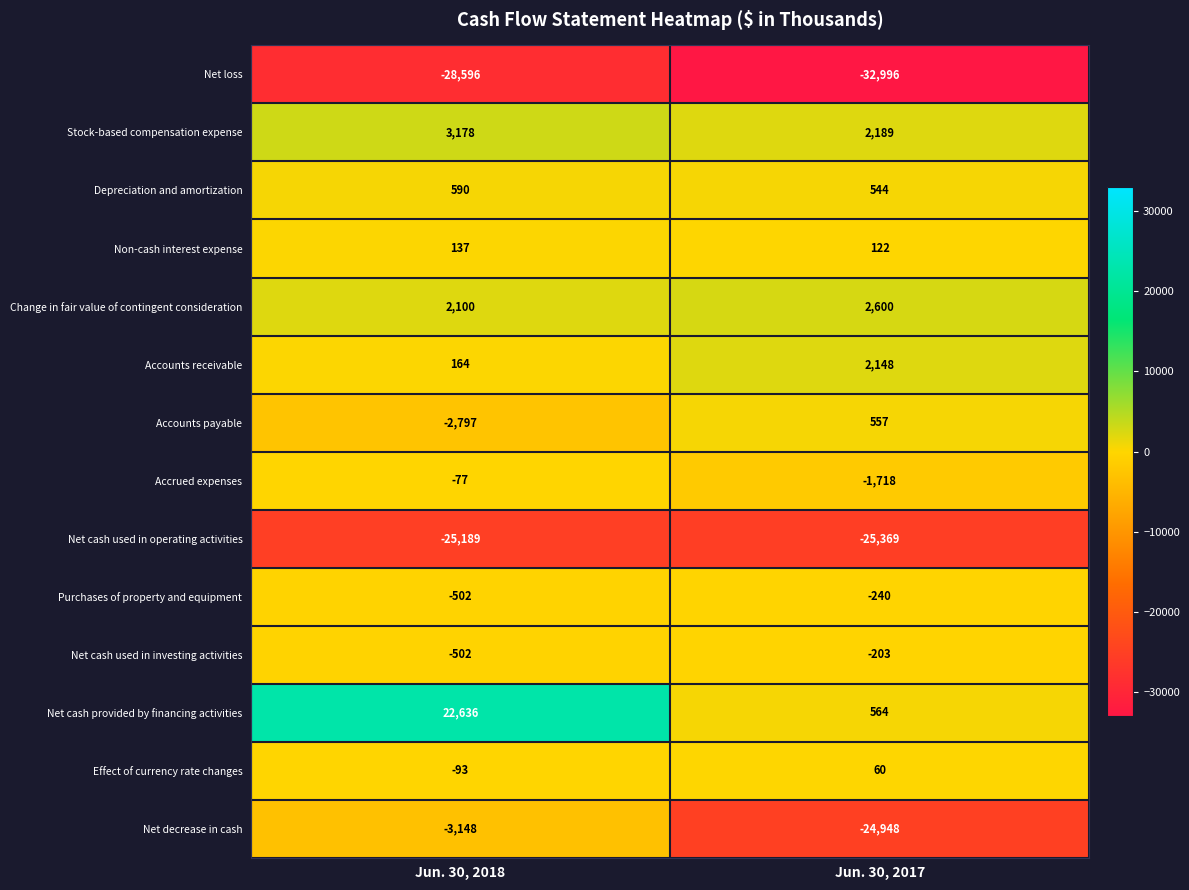

Rank the series at Jun. 30, 2017 from highest to lowest value.

Change in fair value of contingent consideration, Stock-based compensation expense, Accounts receivable, Net cash provided by financing activities, Accounts payable, Depreciation and amortization, Non-cash interest expense, Effect of currency rate changes, Net cash used in investing activities, Purchases of property and equipment, Accrued expenses, Net decrease in cash, Net cash used in operating activities, Net loss